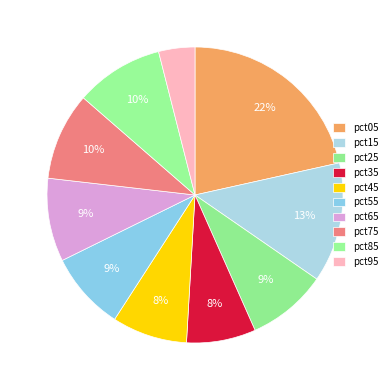

Count the number of slices in the pie.

10